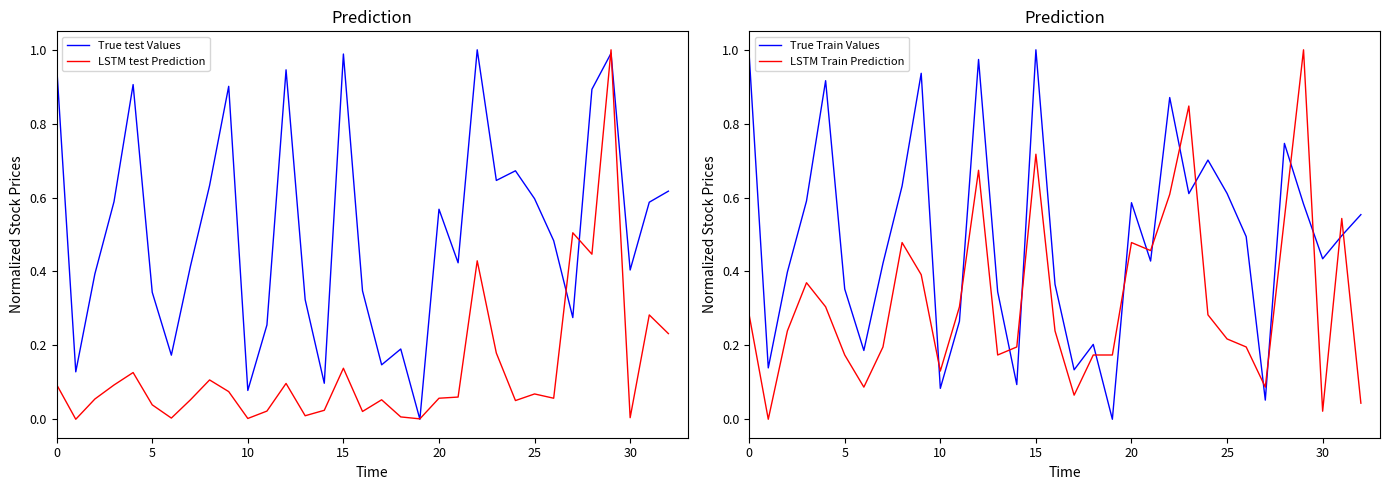

True or false: LSTM Train Prediction and True Train Values intersect in this chart.

True